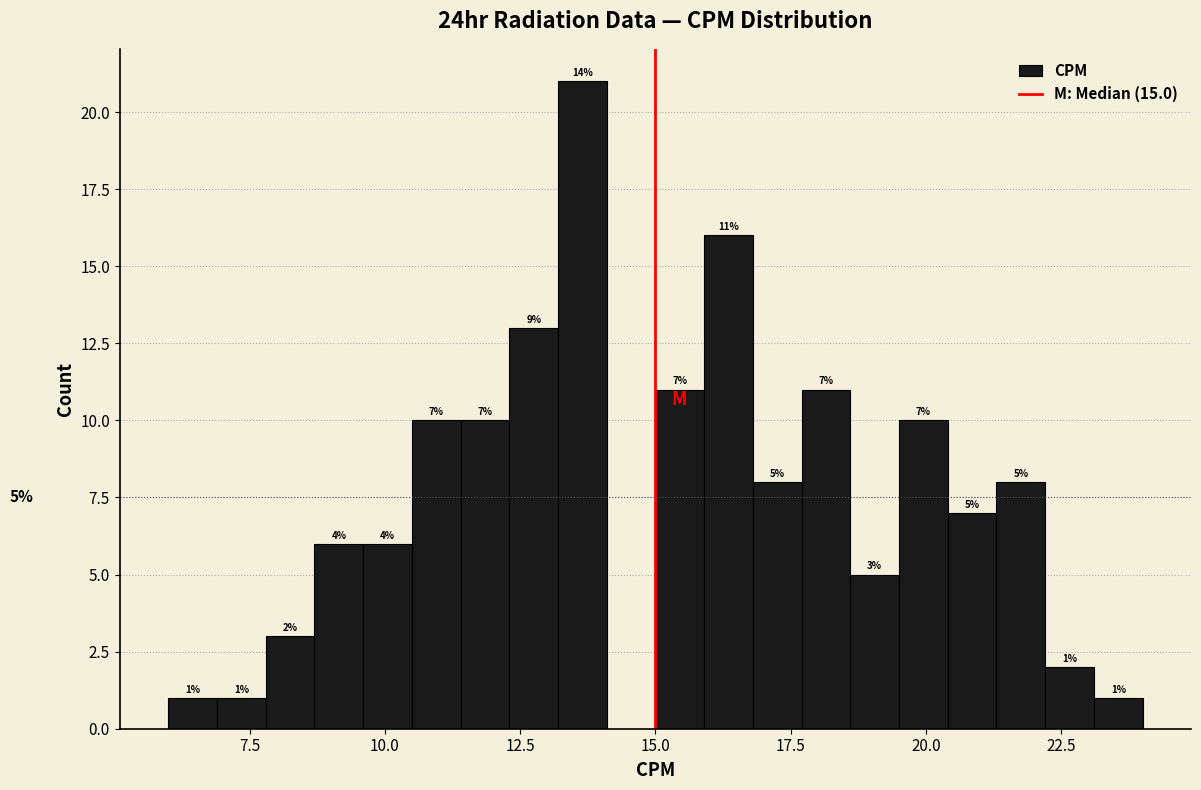

Around what value on the x-axis is the tallest bar? Give the approximate position of its centre, as read against the axis.

13.5